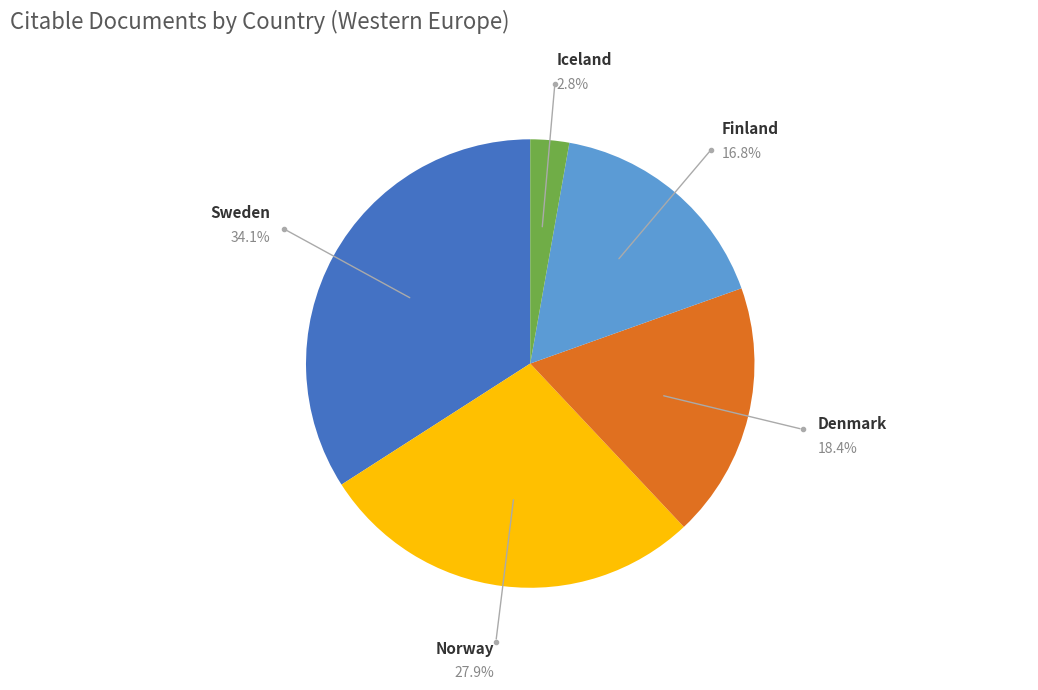

Approximately how many times larger is the value at Finland compared to Sweden?

0.5